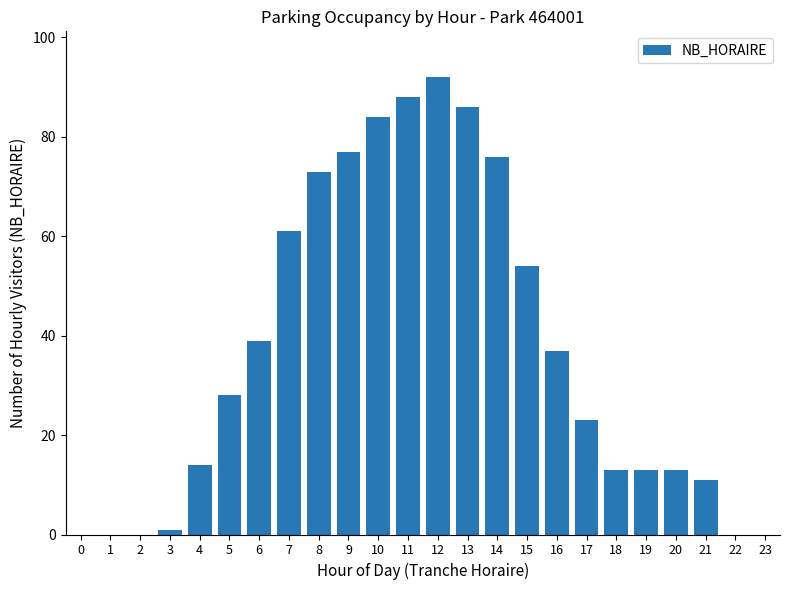

Reading right to left, transcribe all the data shown in this chart.

23=0	22=0	21=11	20=13	19=13	18=13	17=23	16=37	15=54	14=76	13=86	12=92	11=88	10=84	9=77	8=73	7=61	6=39	5=28	4=14	3=1	2=0	1=0	0=0